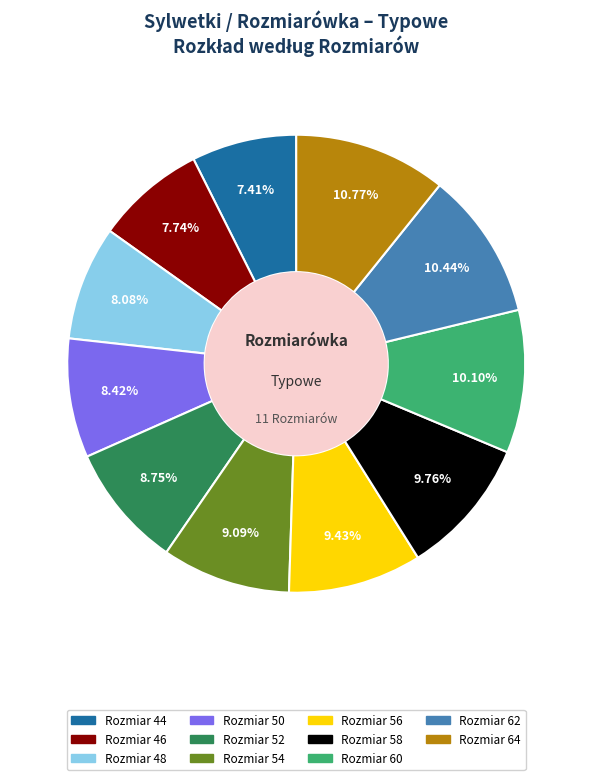

Approximately how many times larger is the value at Rozmiar 46 compared to Rozmiar 44?

1.0